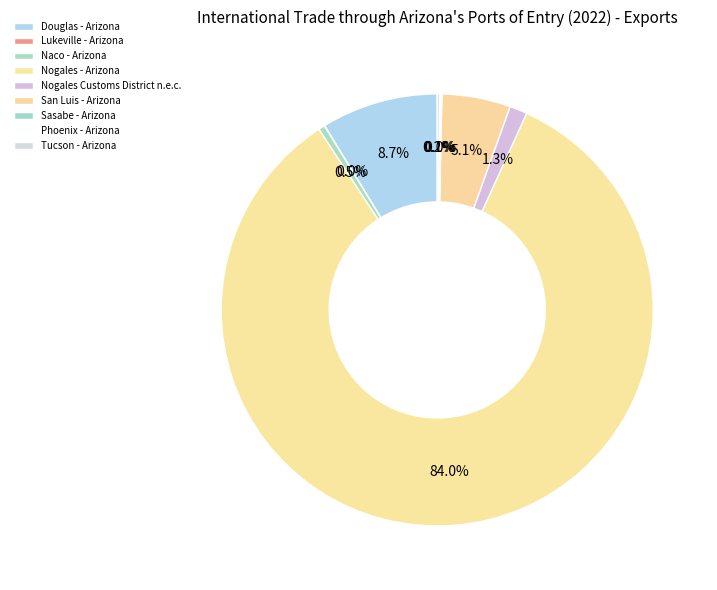

To the nearest percent, what percentage of the pie is Nogales Customs District n.e.c.?

1%